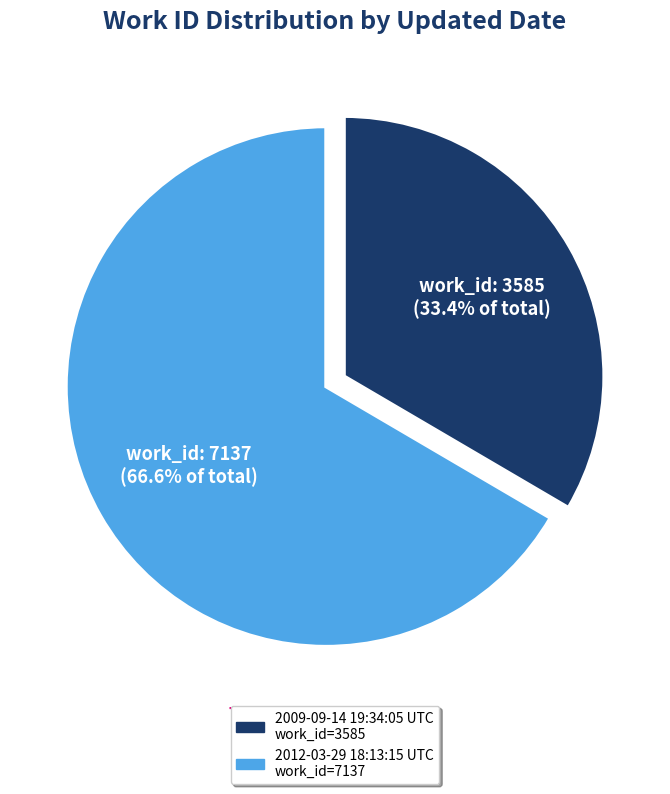

To the nearest percent, what percentage of the pie is 2012-03-29 18:13:15 UTC?

67%